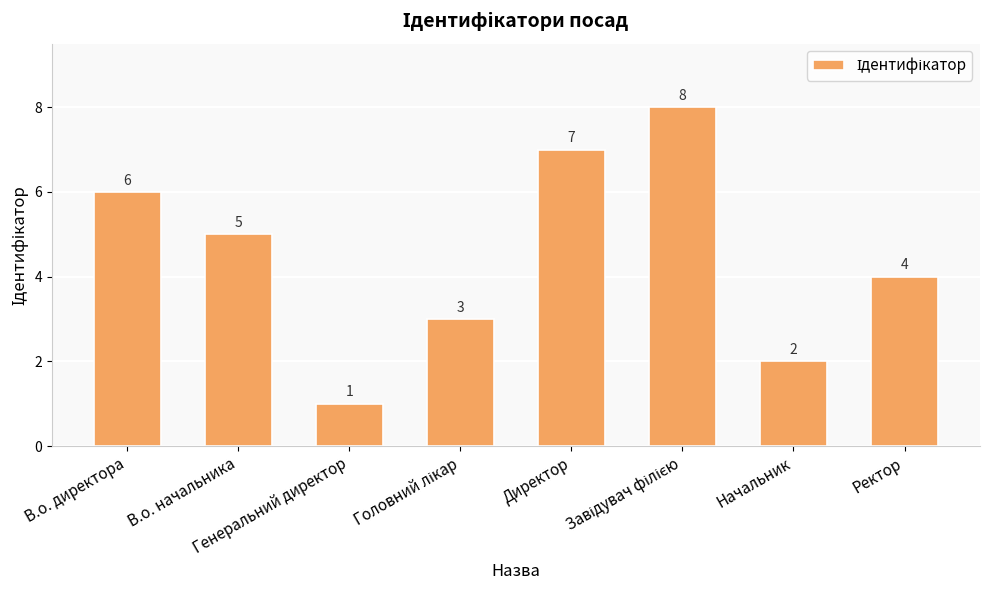

Reading left to right, list all the values displayed in this chart.

6	5	1	3	7	8	2	4